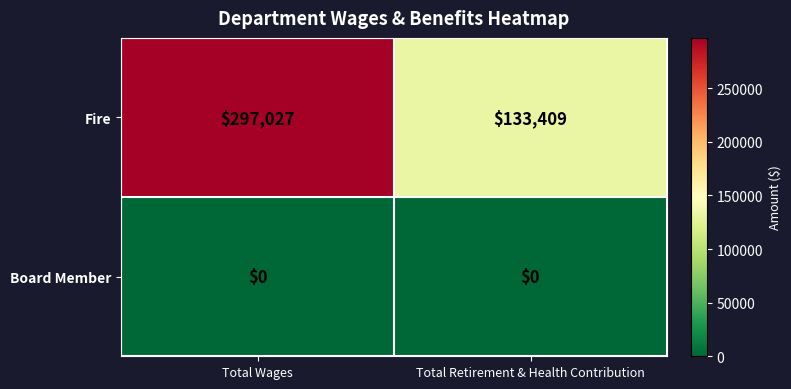

At how many categories does at least one series exceed 18544?

2